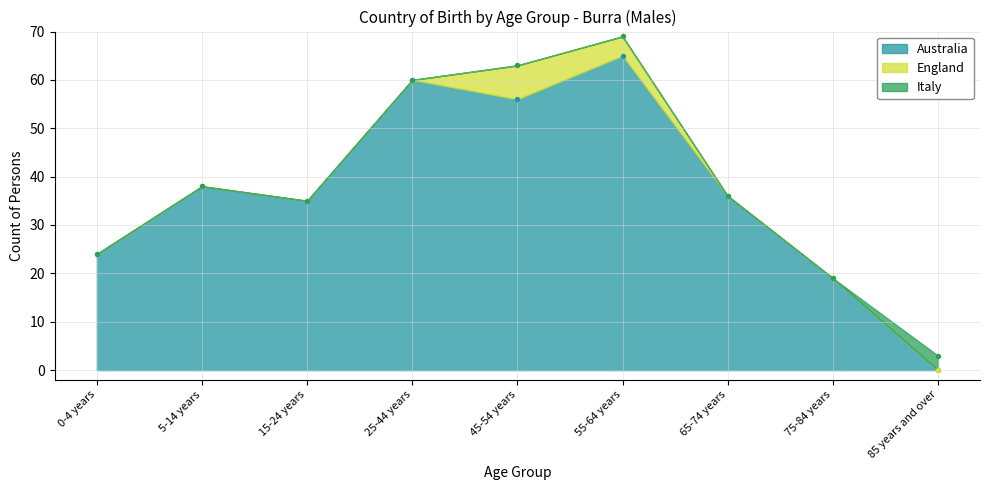

What are all the series names shown in the legend?

Australia, England, Italy